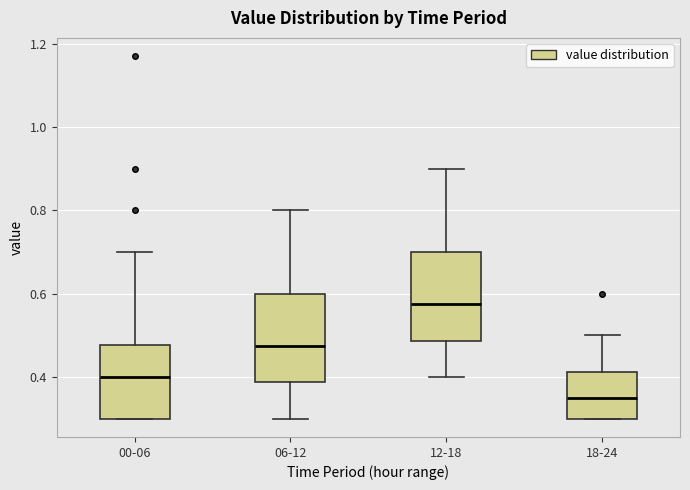

Which box's median line is the highest?

12-18